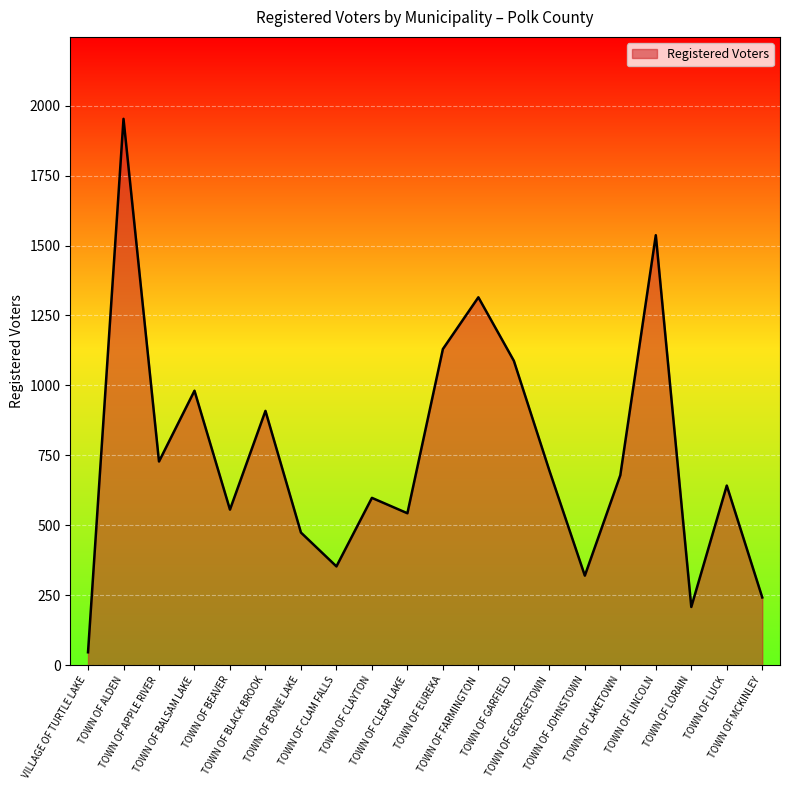

Where is the first local maximum?

TOWN OF ALDEN